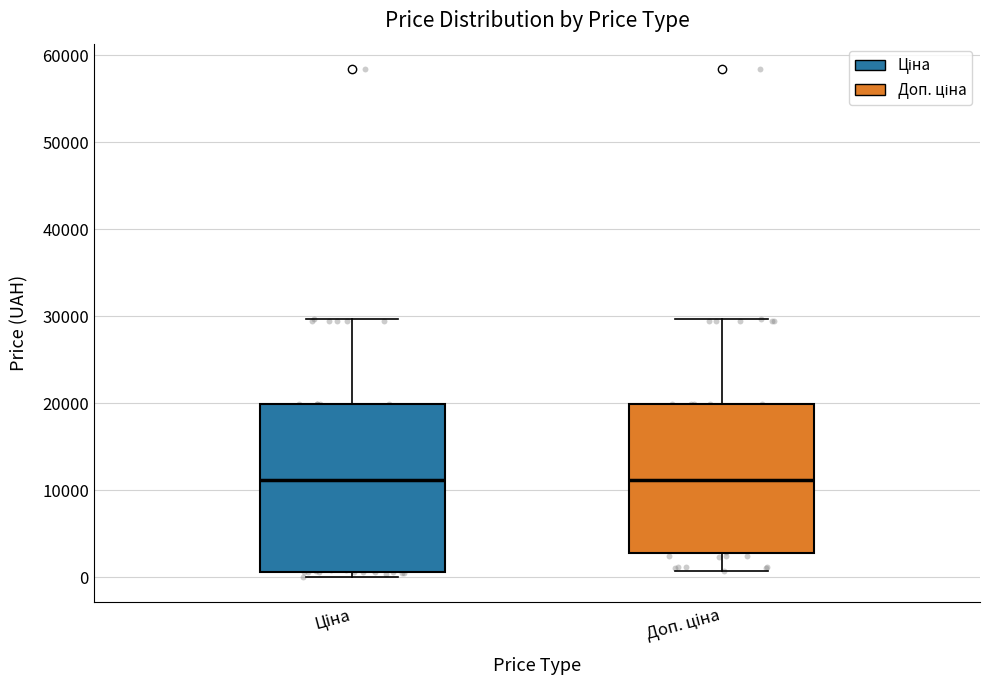

Reading left to right, read every box against the y-axis: the position of its median line, the range the box covers, and the ends of its whiskers. The values are not printed on the chart, so give them approximately, as read against the axis.

Ціна: median 11000, box 1000 to 20000, whiskers 0 to 30000
Доп. ціна: median 11000, box 3000 to 20000, whiskers 1000 to 30000